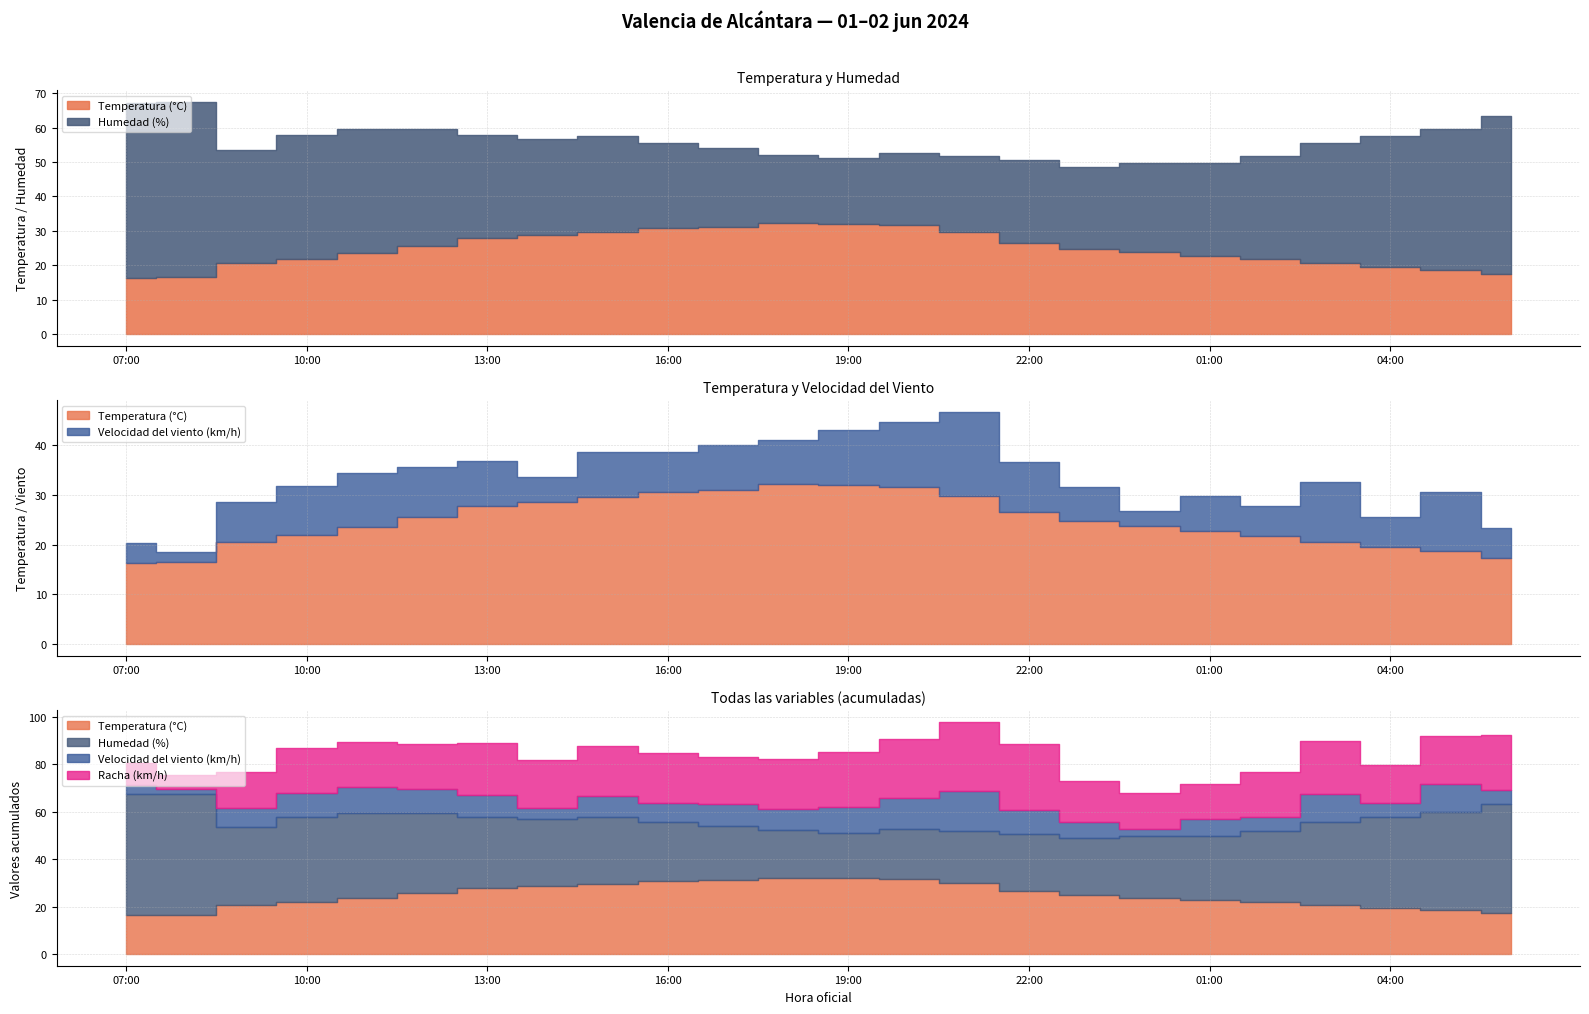

At 18:00, list the series in order from largest to smallest.

Temperatura (°C), Racha (km/h), Humedad (%), Velocidad del viento (km/h)